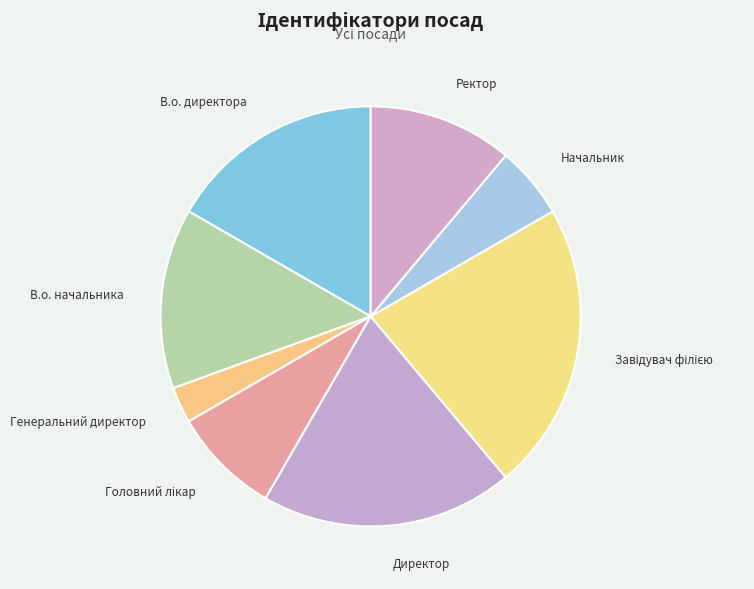

Is it true that В.о. директора is 6% of the pie?

False